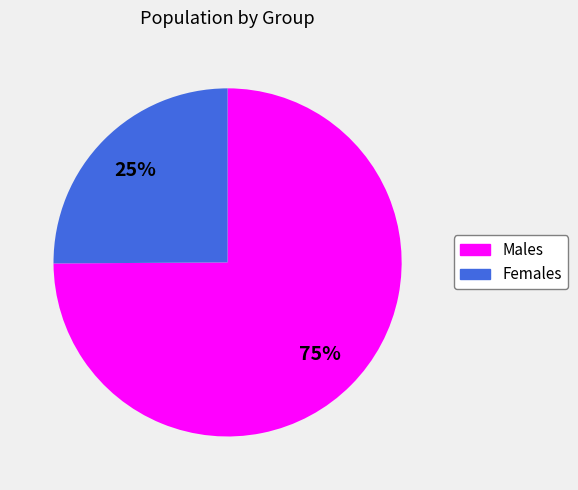

To the nearest percent, what is the average slice percentage?

50%